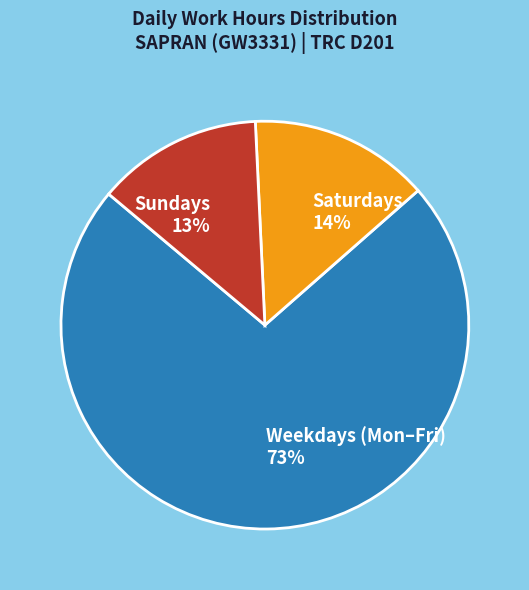

Is the sum of Saturdays and Weekdays (Mon–Fri) greater than half?

Yes